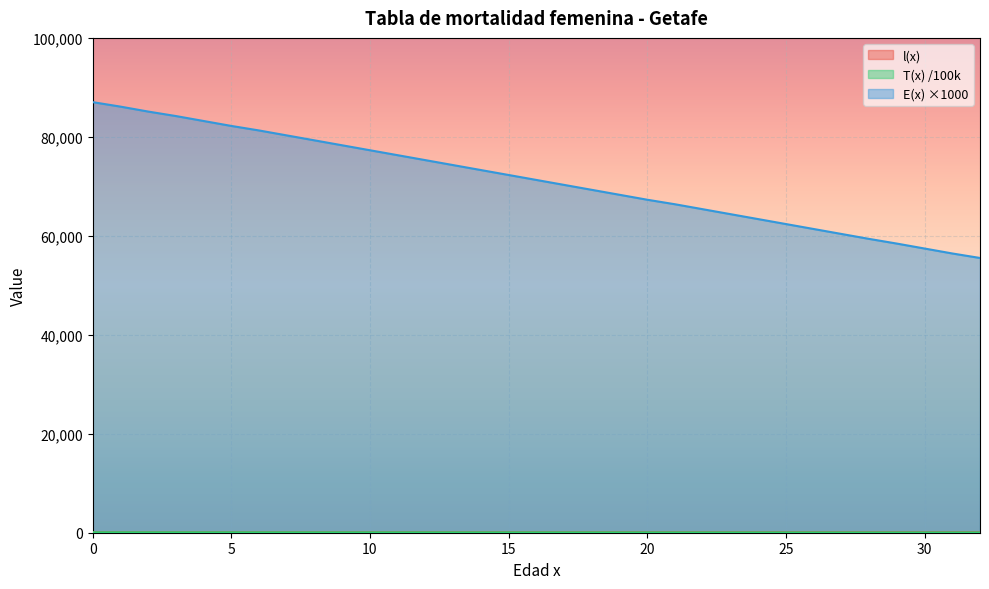

Which series has the largest range (max minus min)?

E(x) ×1000